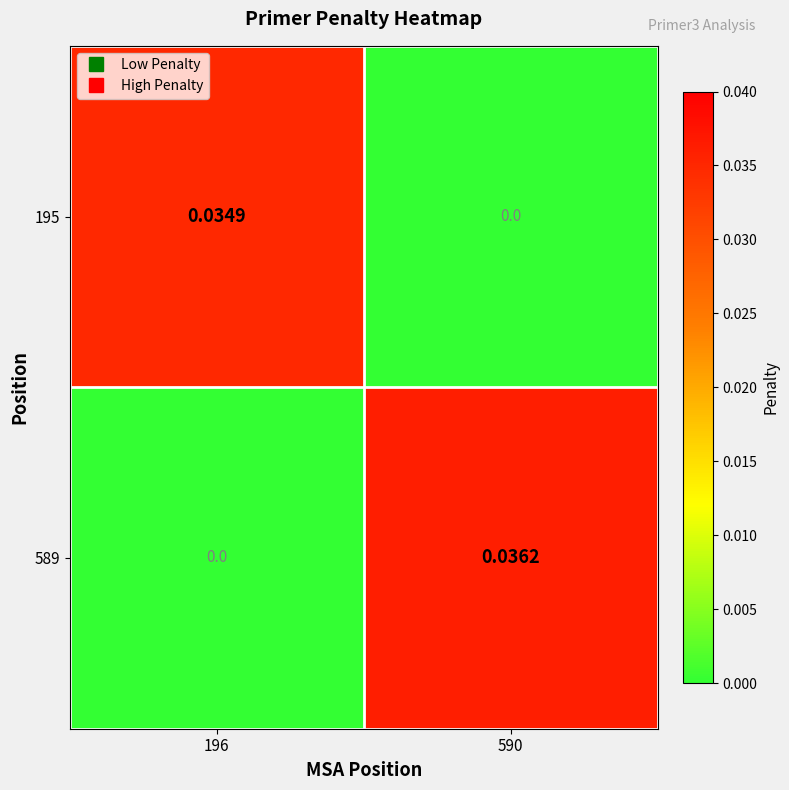

At how many categories does at least one series exceed 0?

2